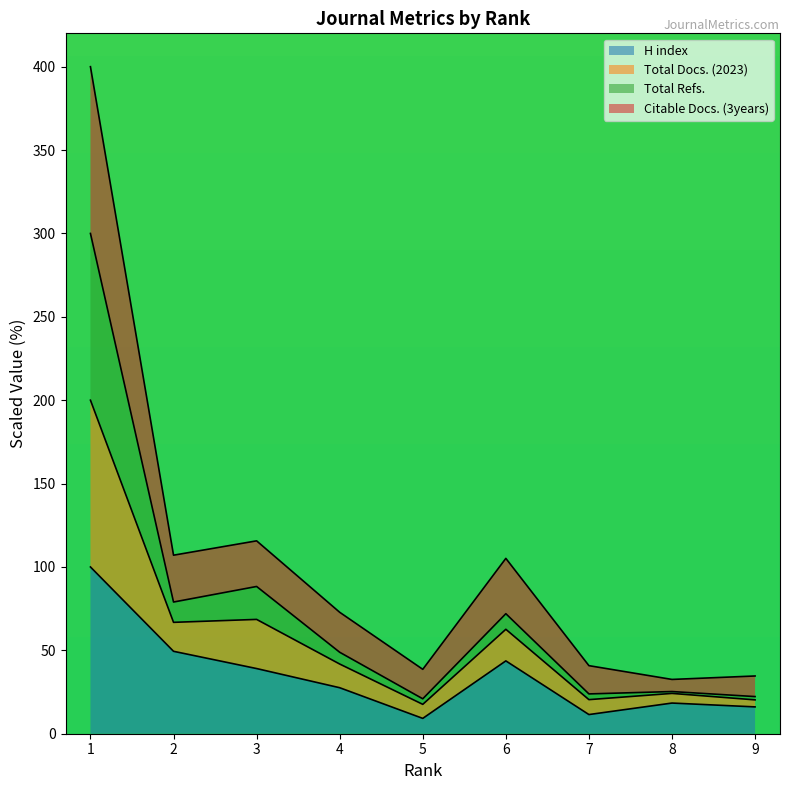

Reading right to left, list all the values displayed in this chart.

H index: 16.1	18.4	11.5	43.7	9.2	27.6	39.1	49.4	100.0
Total Docs. (2023): 34.6	32.6	40.8	105.1	38.6	72.8	115.7	107.1	400.0
Total Refs.: 22.3	25.3	23.9	72.0	20.9	48.9	88.3	79.0	300.0
Citable Docs. (3years): 20.3	24.2	20.4	62.6	17.6	41.8	68.6	66.8	200.0